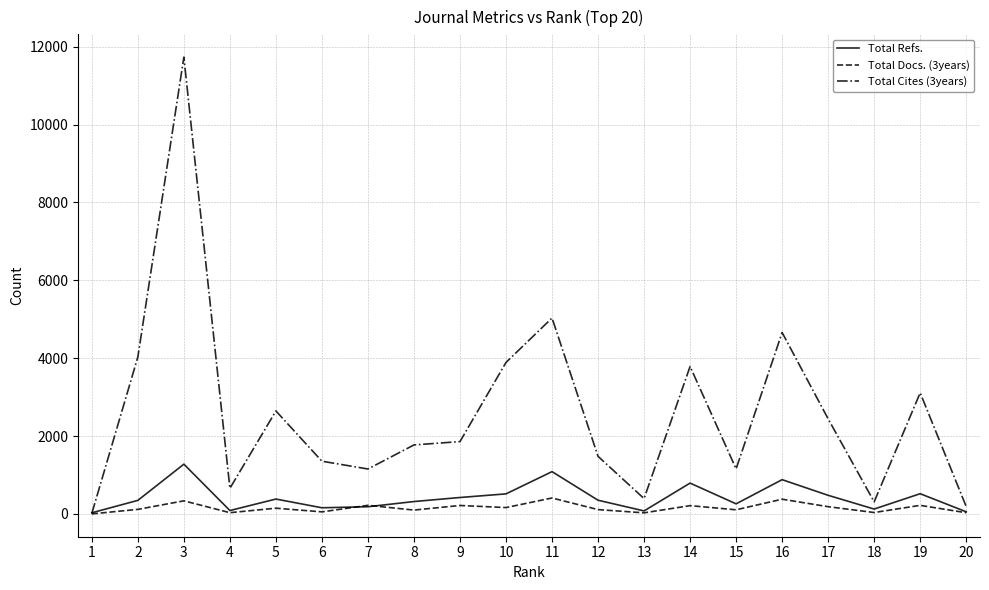

What is the maximum value shown in the chart?

11732